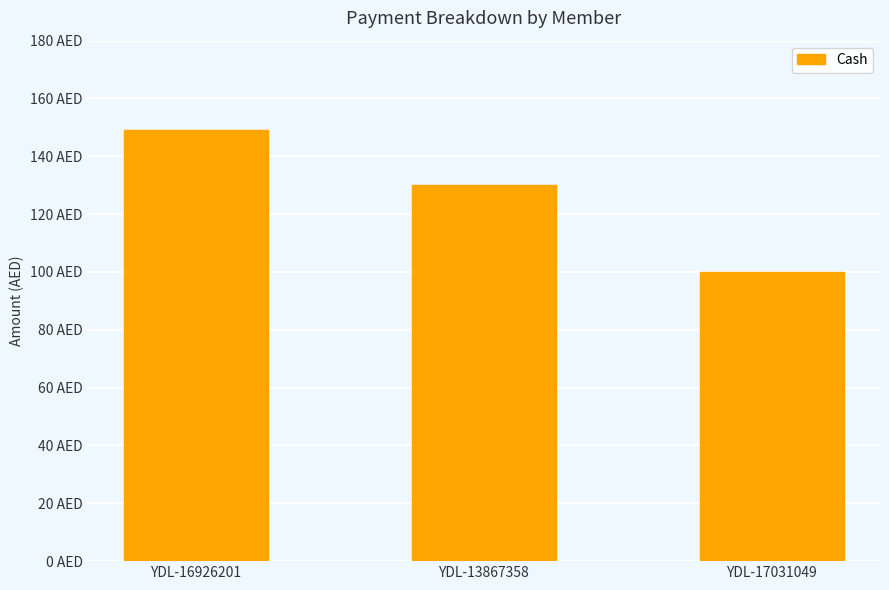

Where is the data nearest to the value 124?

YDL-13867358